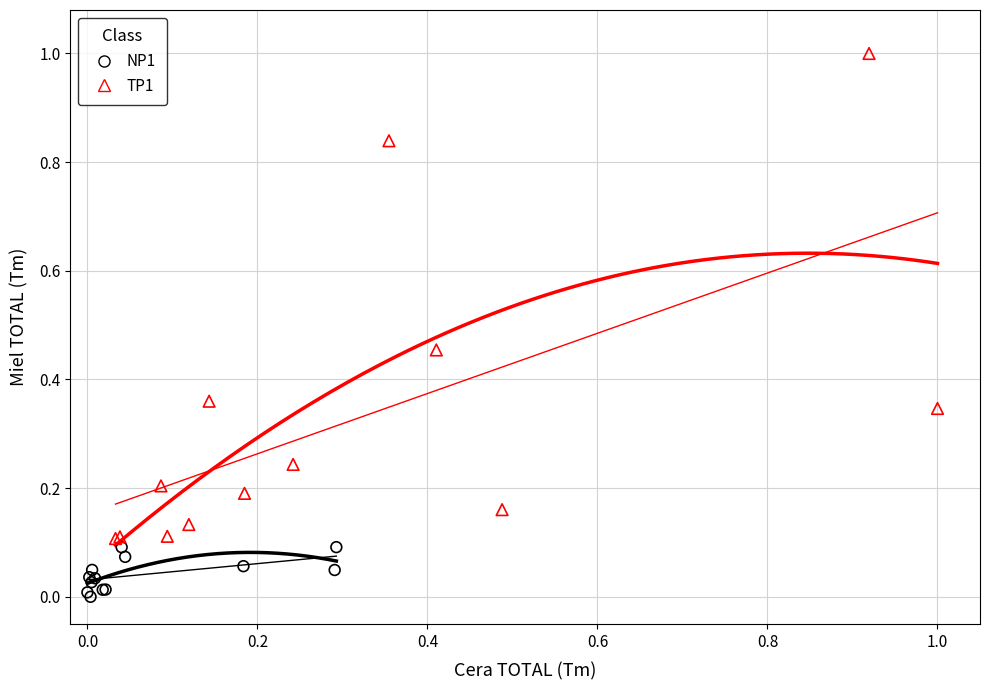

Which series has the largest Y range (max minus min)?

TP1